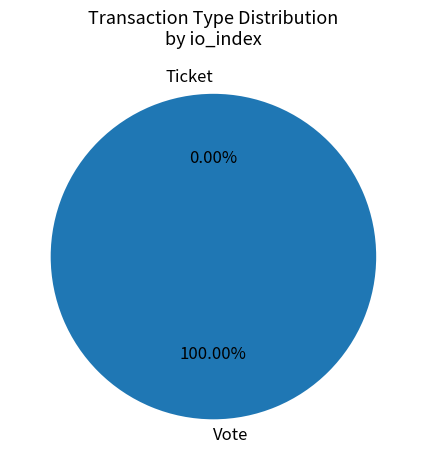

Is there any slice that represents more than half of the pie?

Yes